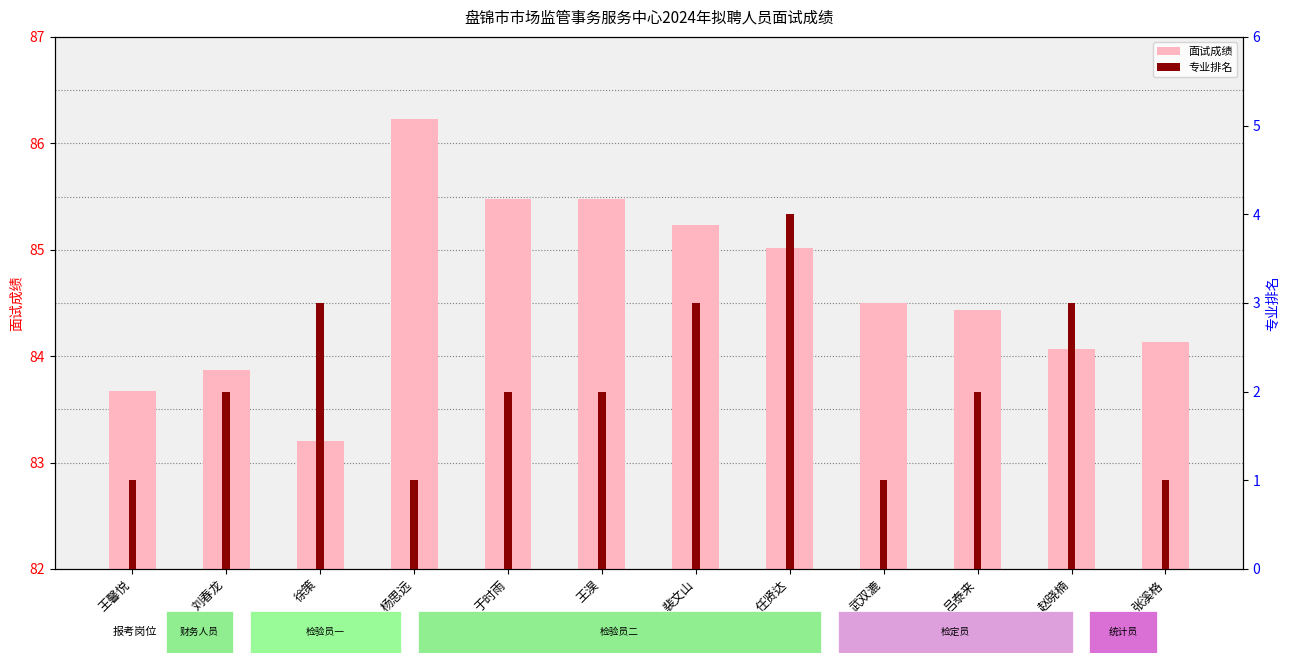

How many data points in 面试成绩 are less than 84?

3